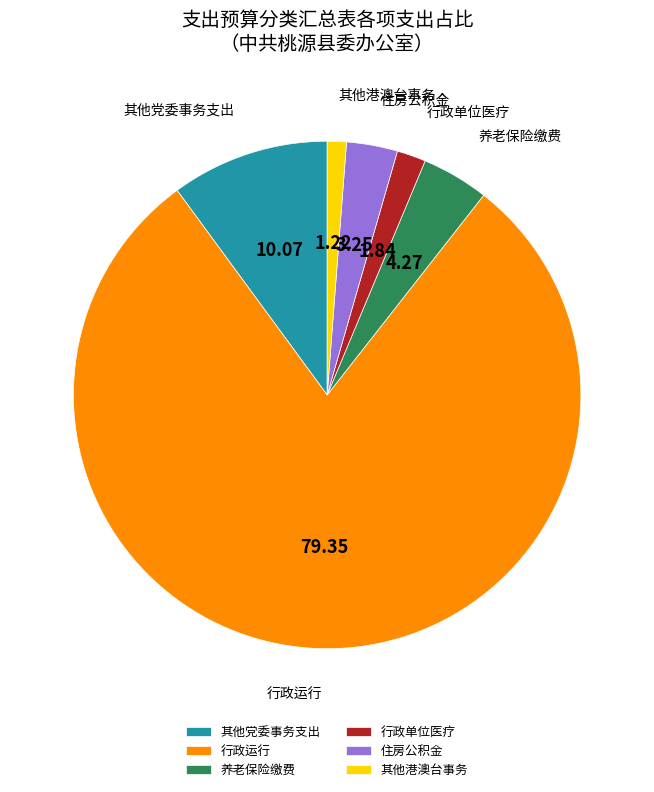

Approximately how many times larger is the value at 其他党委事务支出 compared to 其他港澳台事务?

8.3